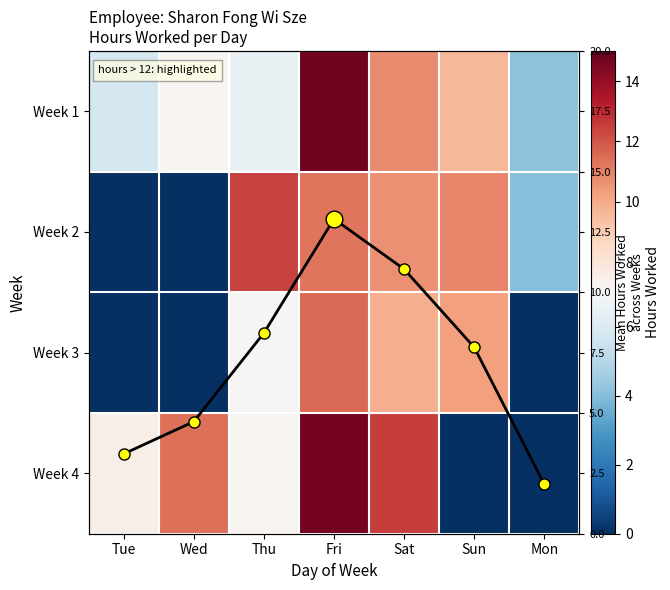

True or false: Week 3 has a value of 0.0 at Wed.

True